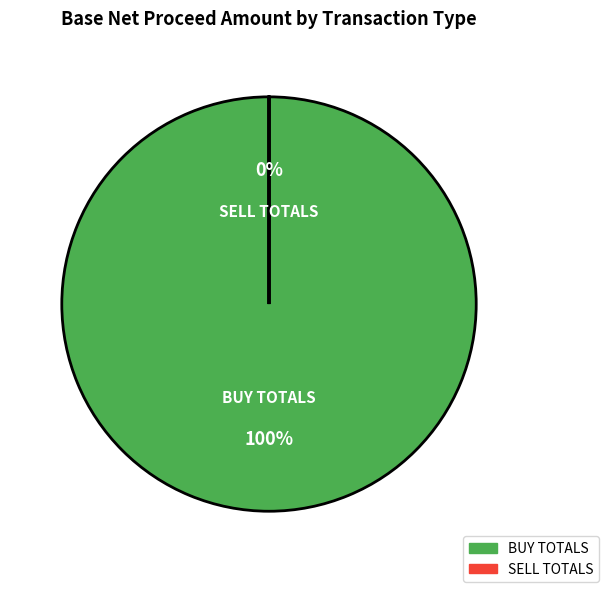

Which series has the widest spread of values?

Transaction Type